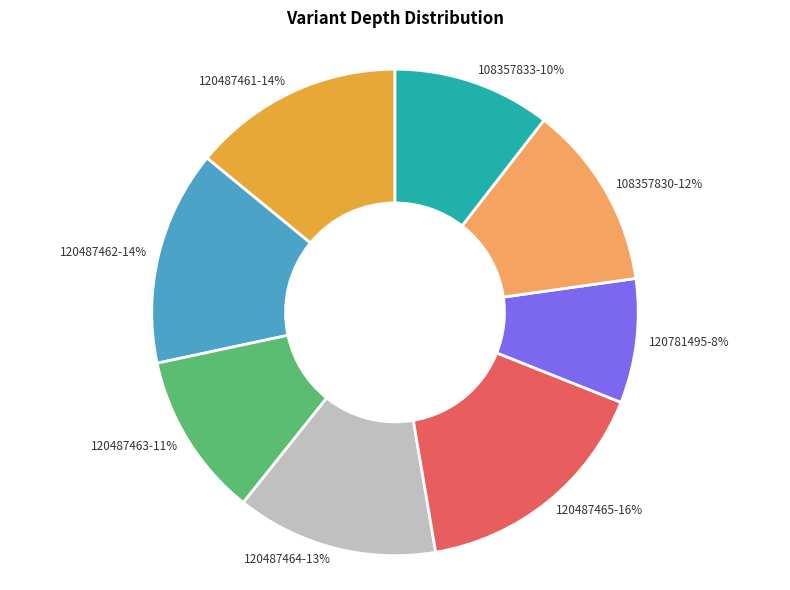

To the nearest percent, what percentage of the pie is 120487464-13%?

13%